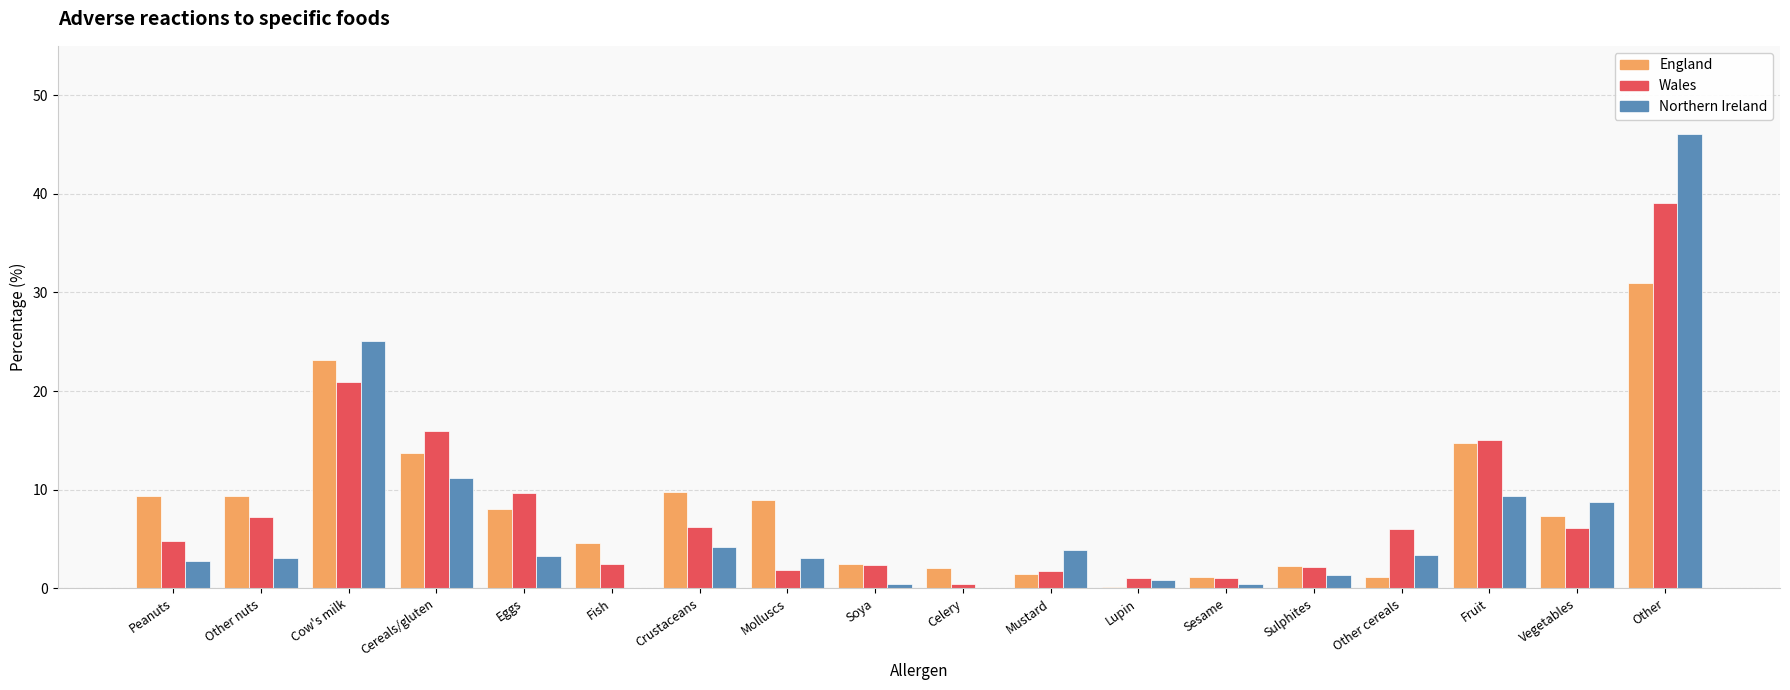

What are all the series names shown in the legend?

England, Wales, Northern Ireland